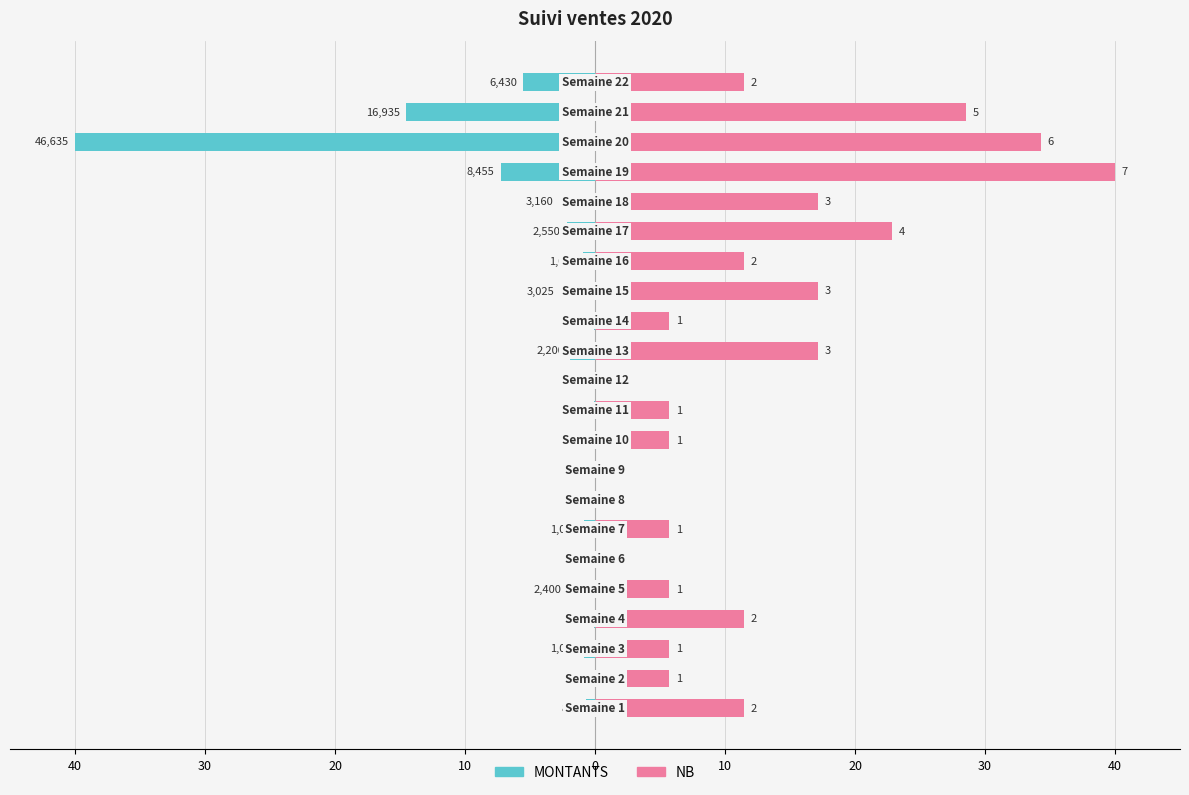

How many series are shown in this chart?

2